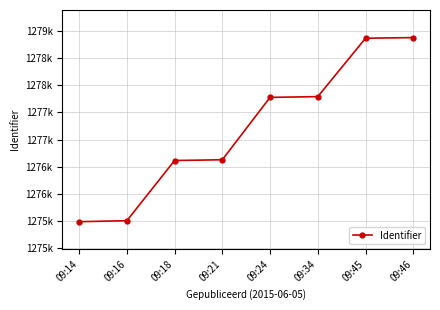

Is this an area chart (filled region under the line)?

No